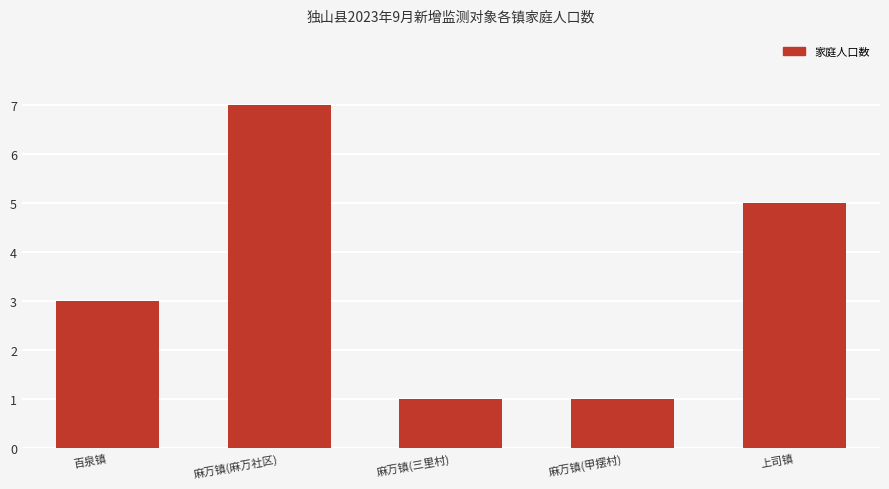

What is the label of the 2nd bar from the right?

麻万镇(甲摆村)